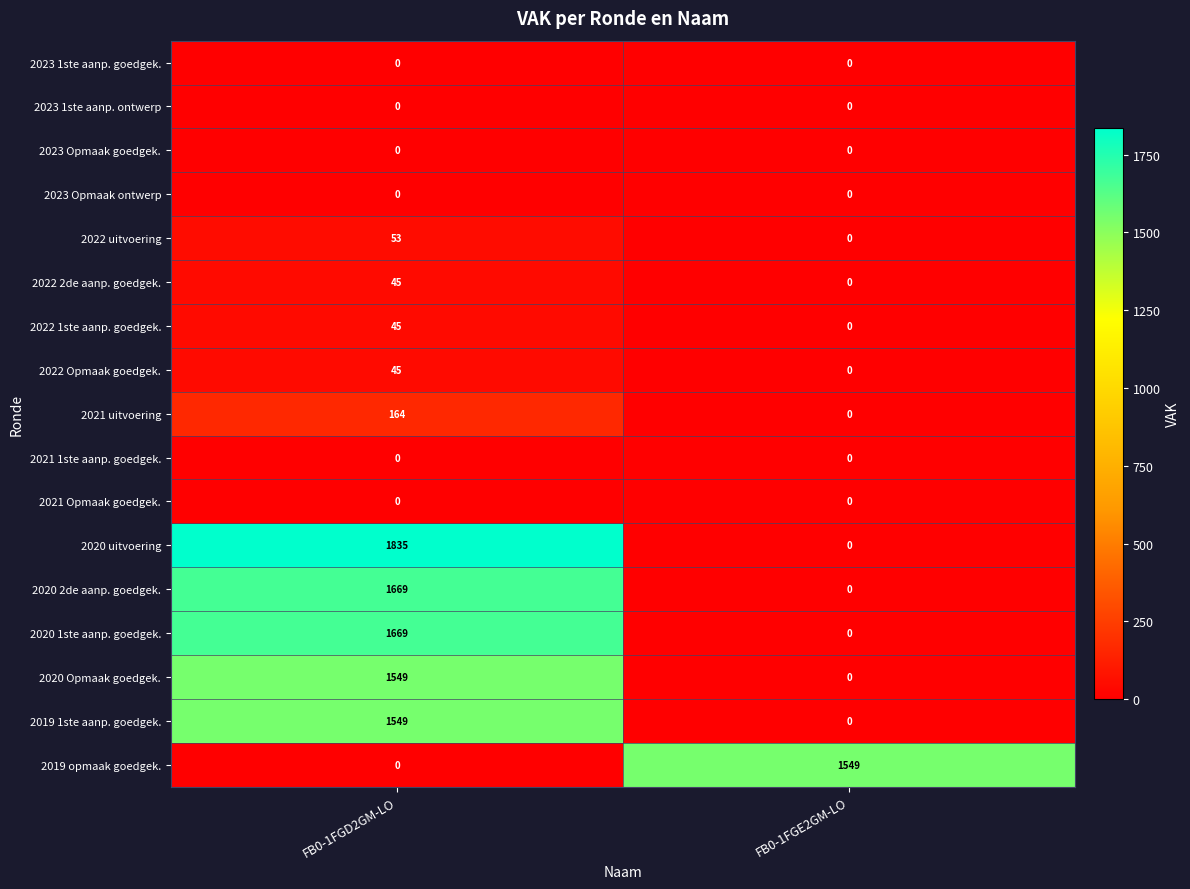

The 2023 Opmaak goedgek. series shows 0 at FB0-1FGD2GM-LO. True or false?

True